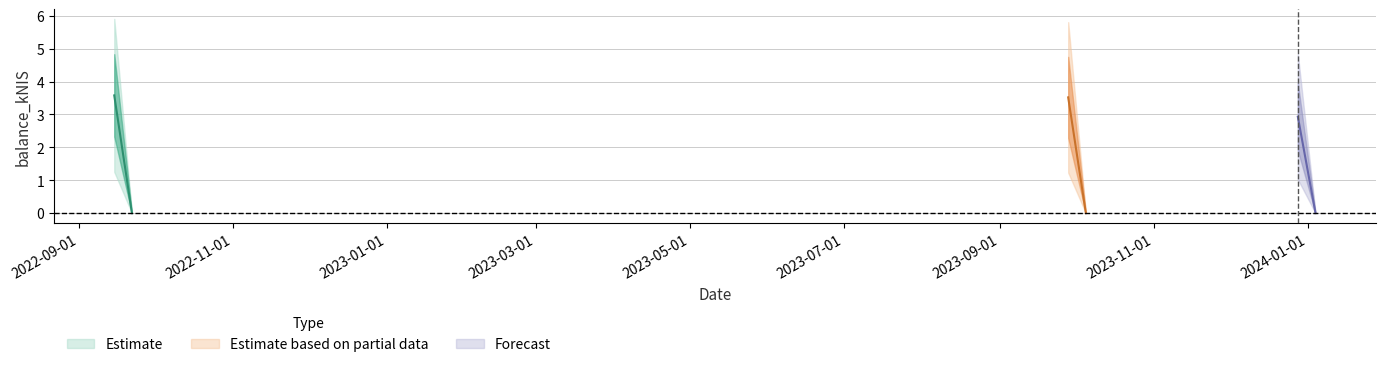

What is the difference between the second highest and second lowest values?

3.5